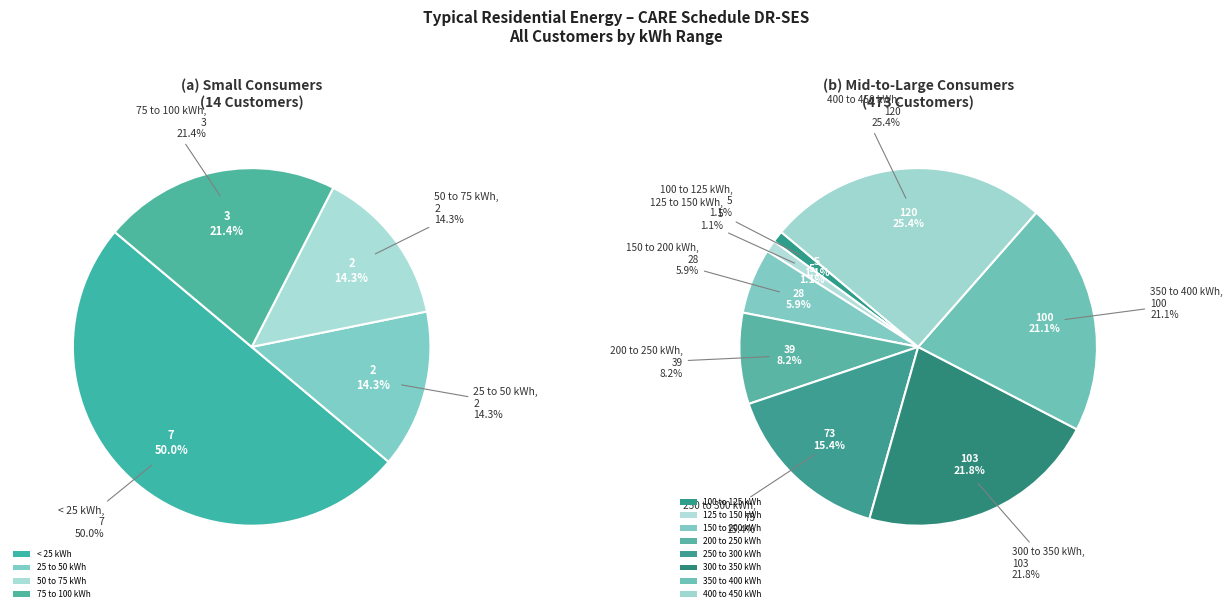

True or false: 400 to 450 kWh accounts for 25% of the total.

True